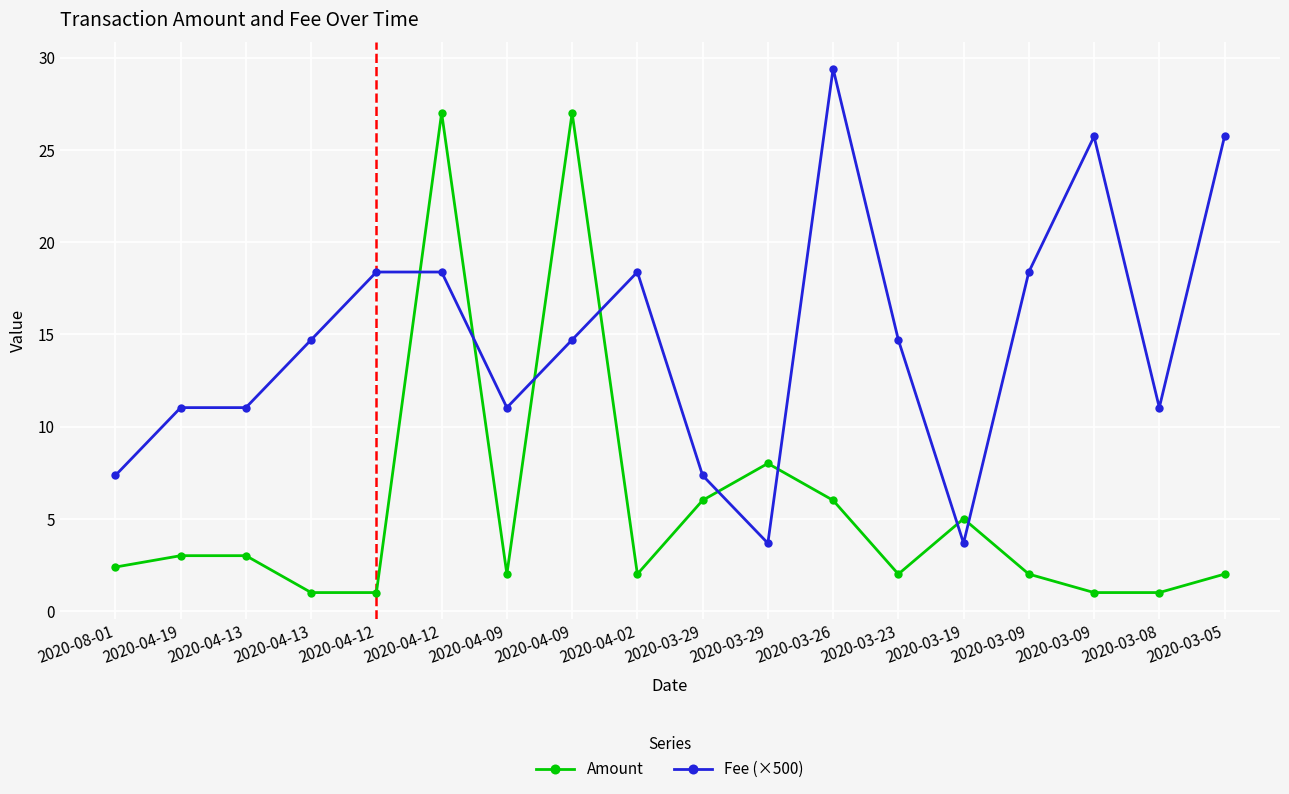

What is the difference between the maximum and minimum values in the Amount series?

26.0